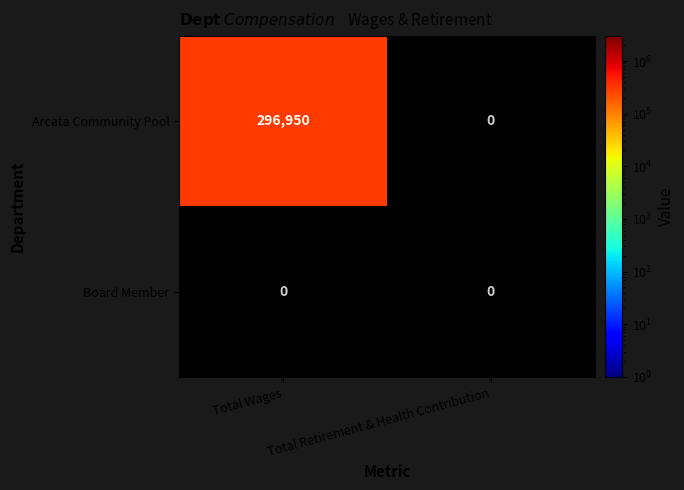

Rank the series by their maximum value, from highest to lowest.

Arcata Community Pool, Board Member